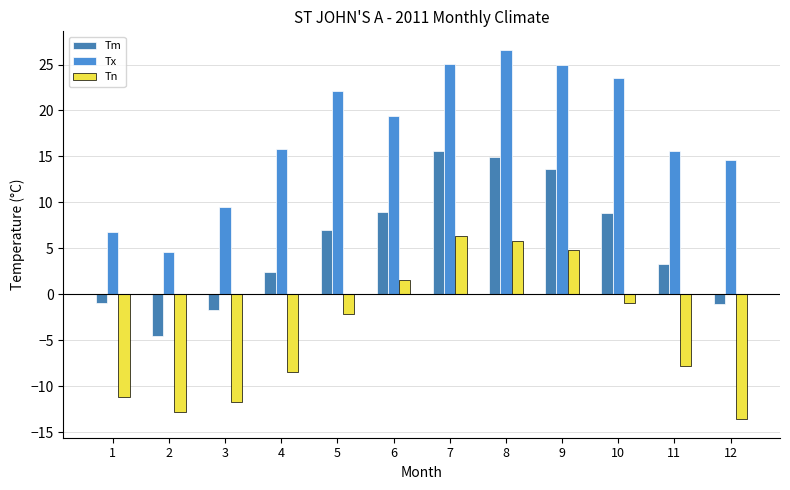

The value of Tx at 7 is 12.1. True or false?

False